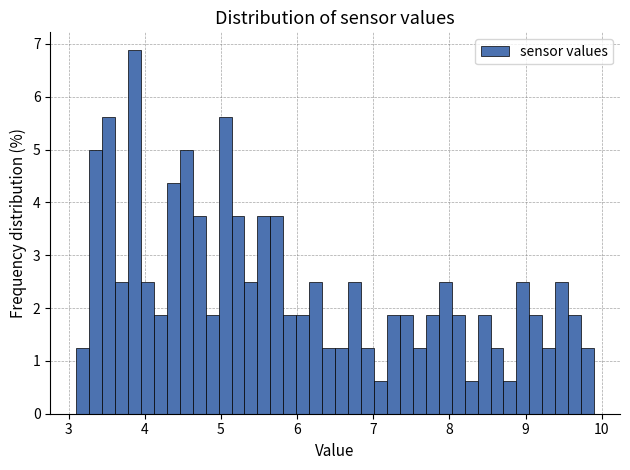

Read against the x-axis, roughly where is the centre of the tallest bar?

3.9